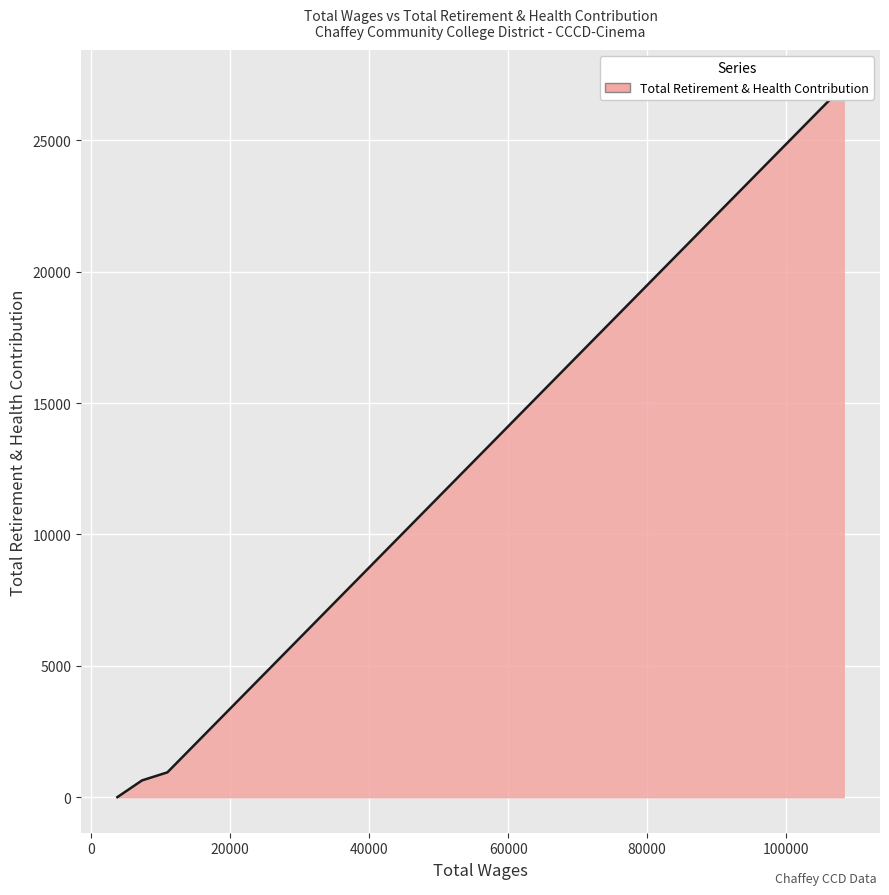

True or false: the data shows 944 at 10981.0.

True